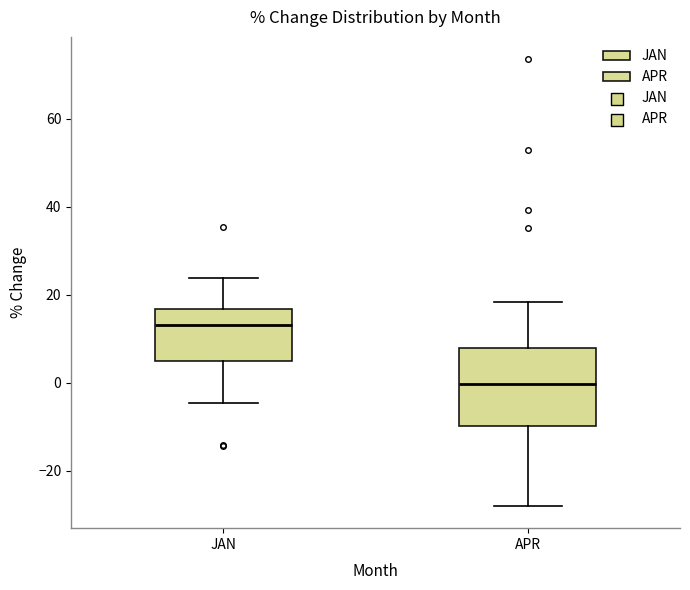

Which box is the tallest, from its lower edge to its upper edge?

APR